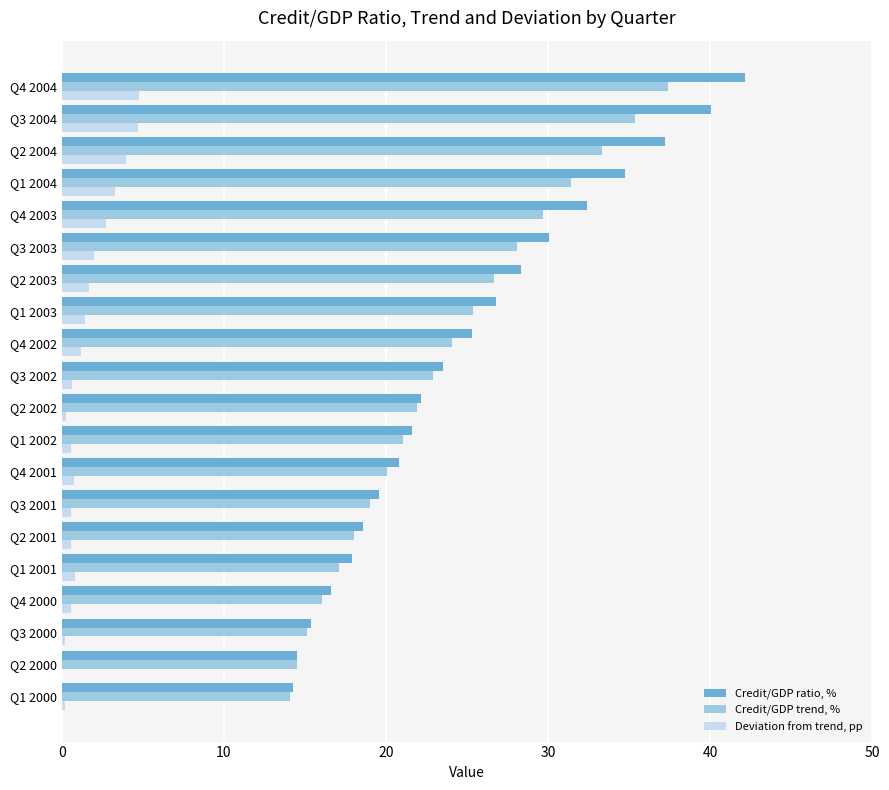

The Credit/GDP ratio, % series shows 10.4 at Q1 2004. True or false?

False